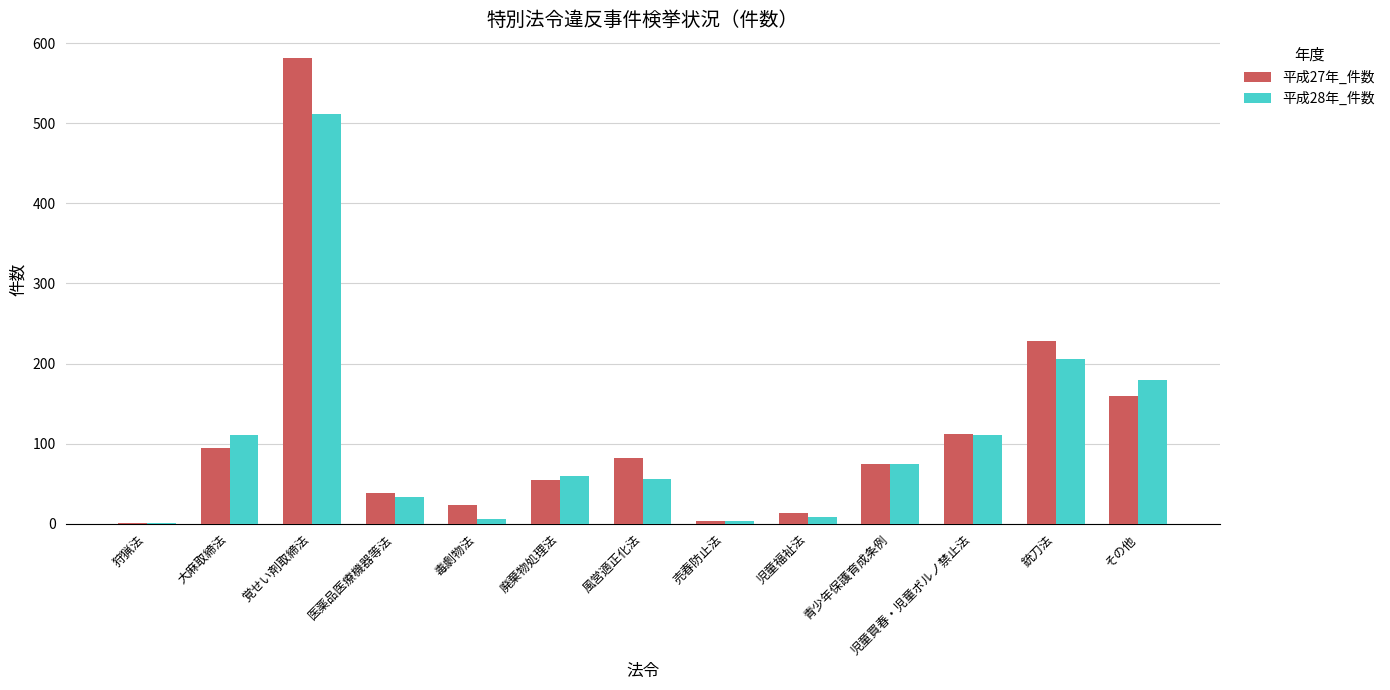

Are the bars horizontal?

No